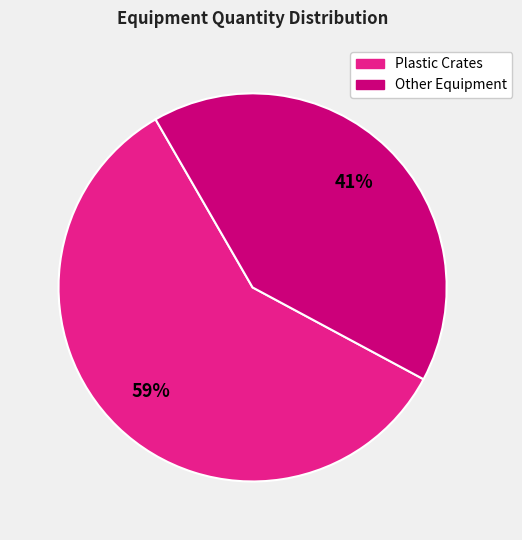

Count the number of slices in the pie.

2